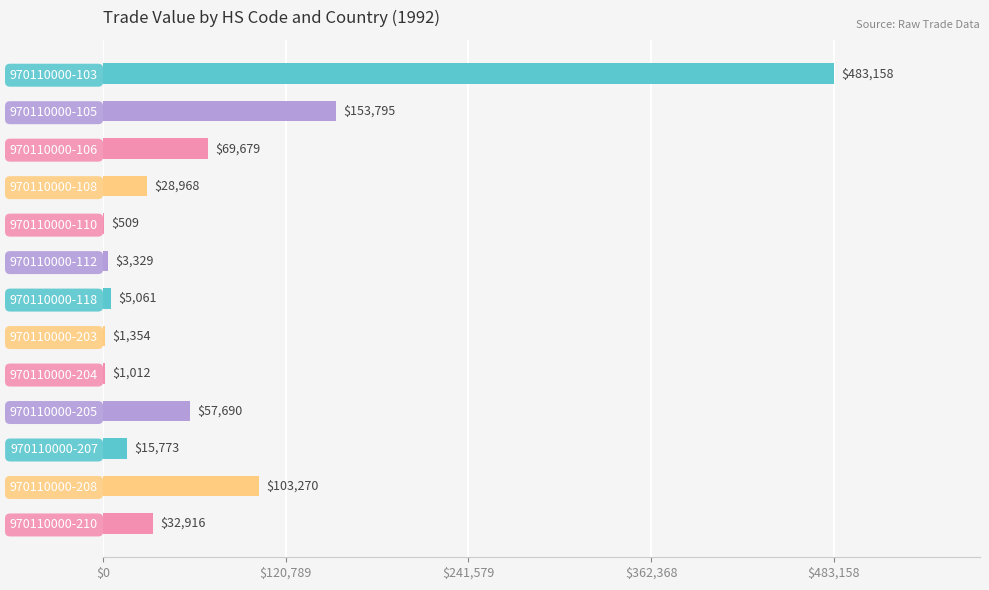

The chart shows a value of 26352 at 970110000-106. True or false?

False